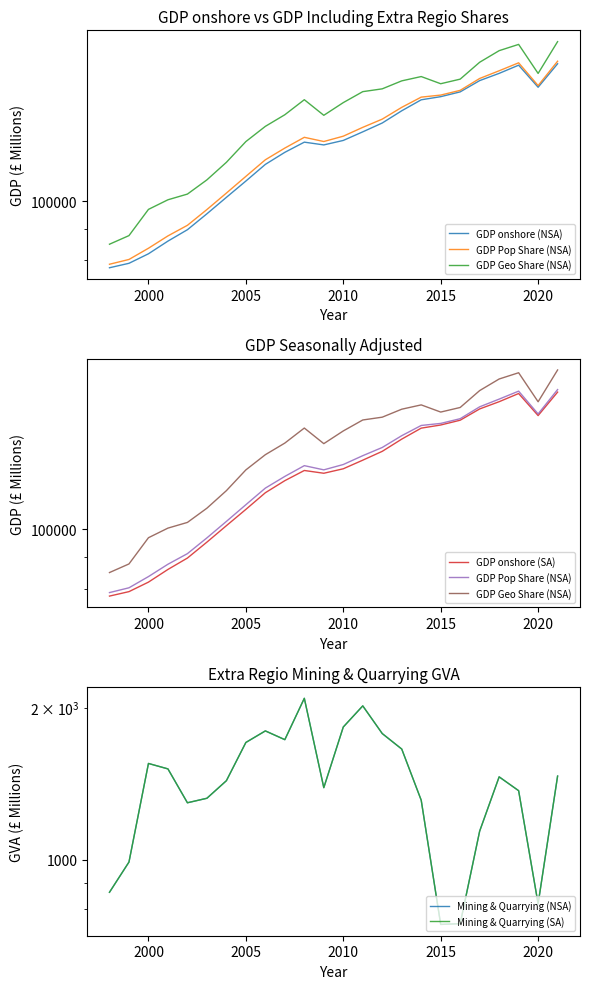

Which series has the largest range (max minus min)?

GDP Geo Share (NSA)